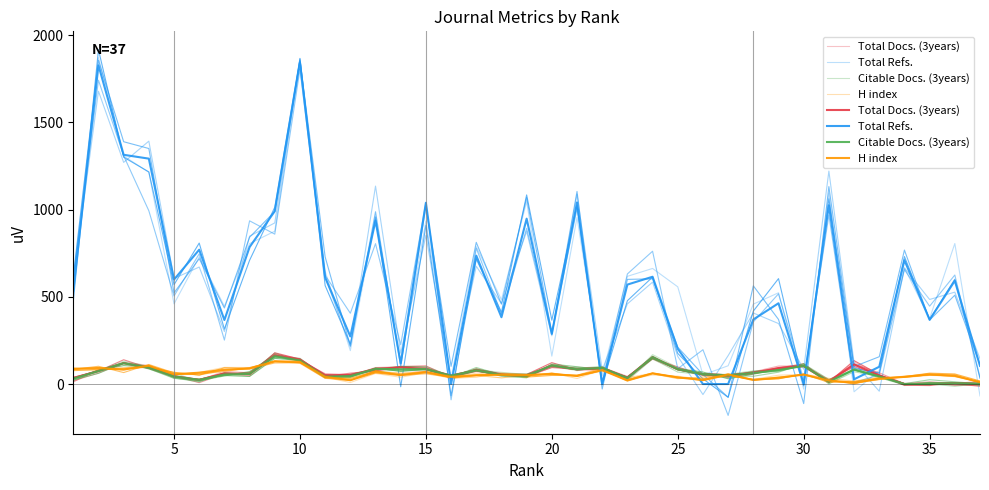

How many lines are shown in the chart?

4